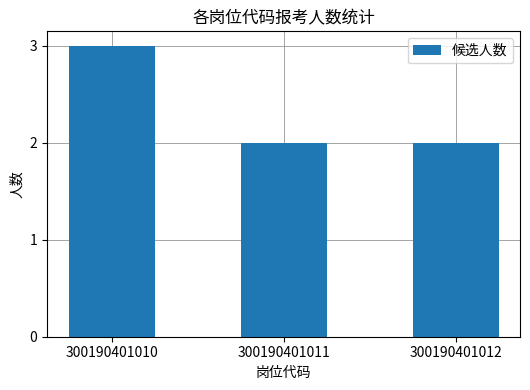

Which category has the highest value across all series?

300190401010